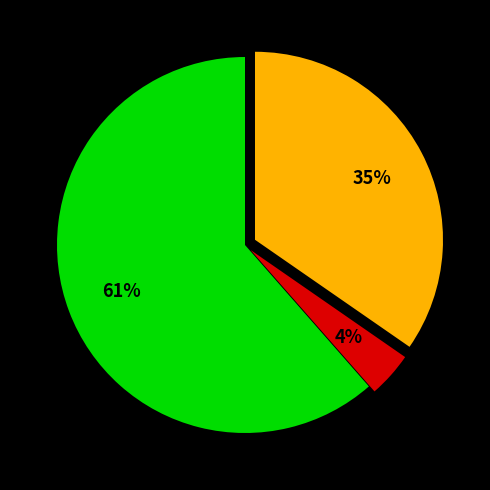

Does any single category account for the majority?

Yes